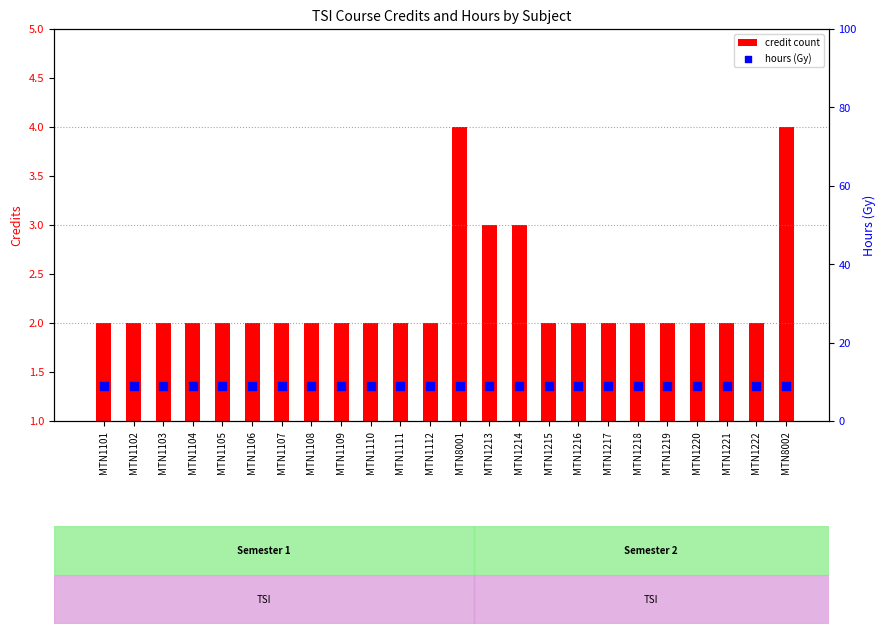

Which series has the largest Y range (max minus min)?

credit count